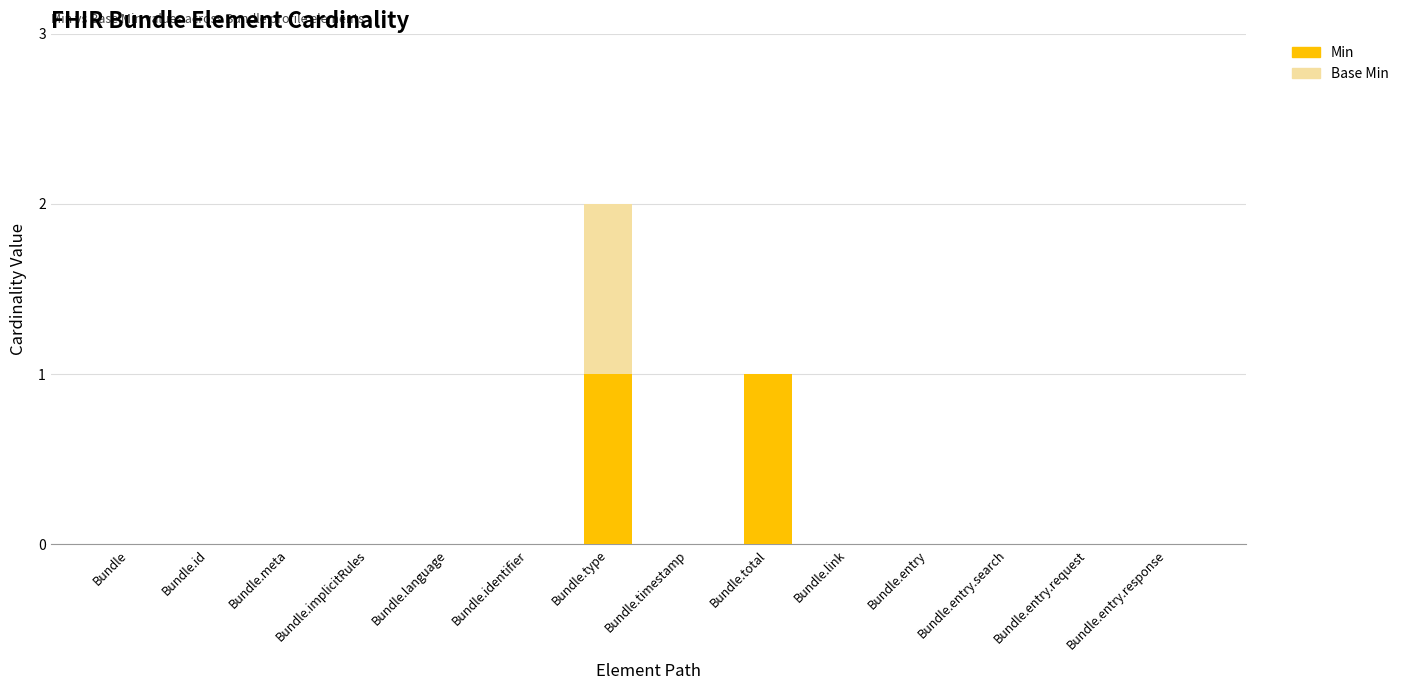

At which category is the sum across all series the highest?

Bundle.type